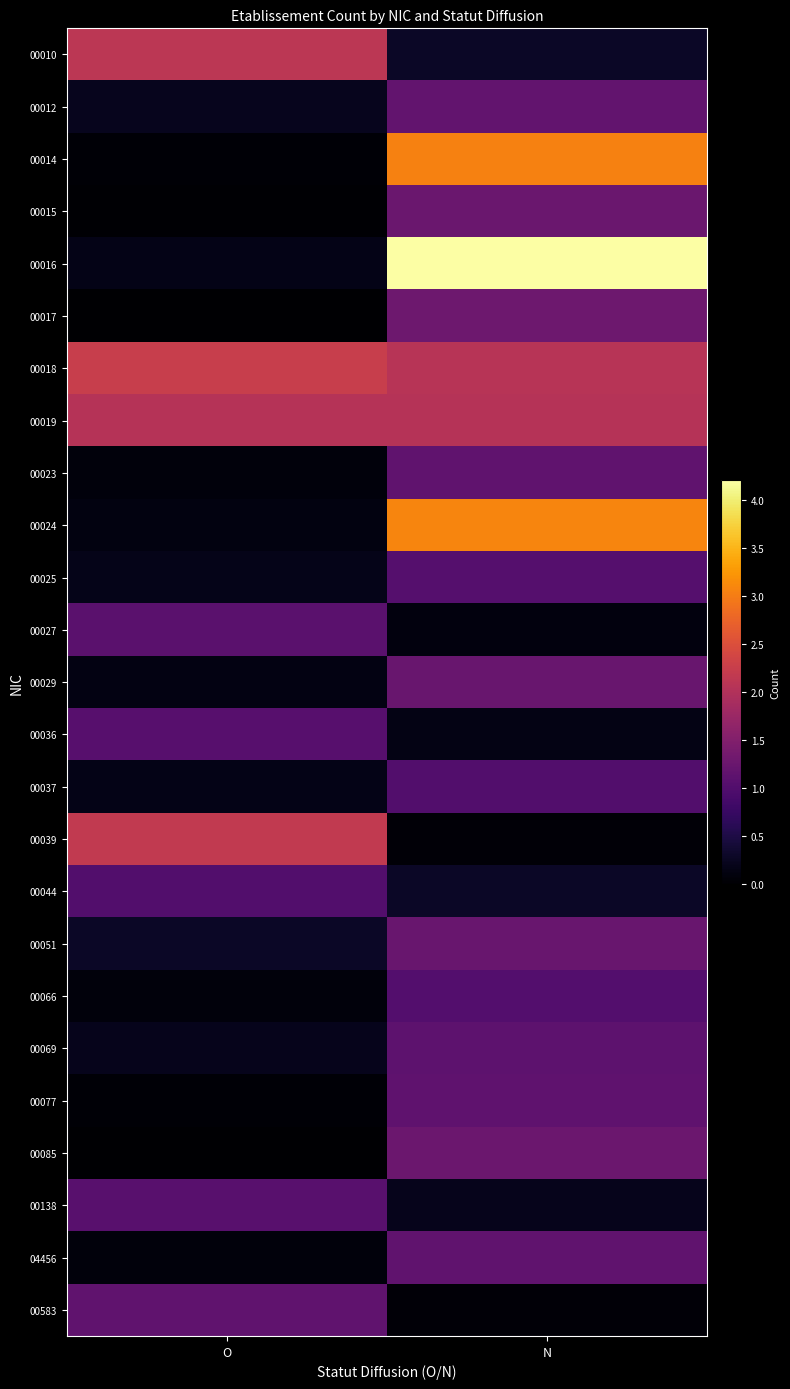

What is the spread (max minus min) of values at O?

2.2